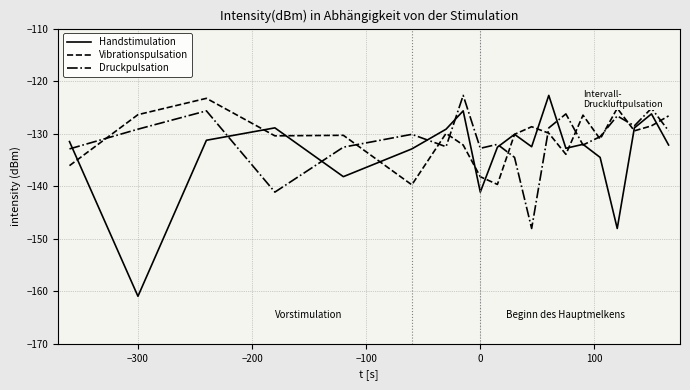

Which series has the largest range (max minus min)?

Handstimulation